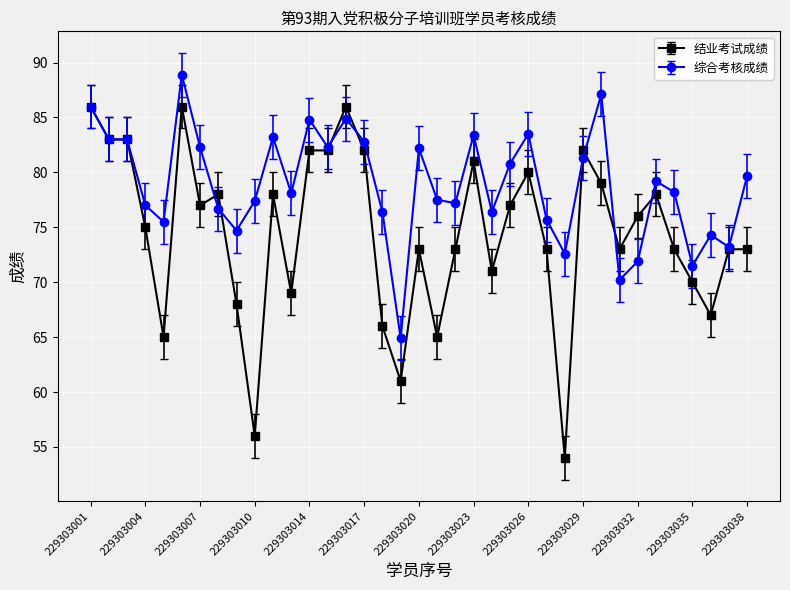

List the series in order of their peak value, highest first.

综合考核成绩, 结业考试成绩